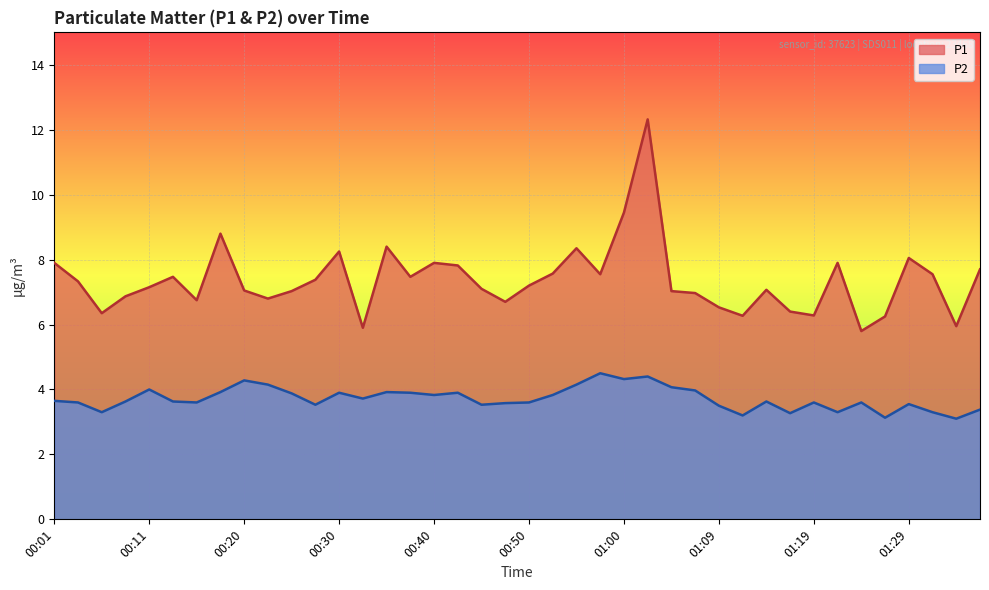

How many distinct data groups are displayed?

2